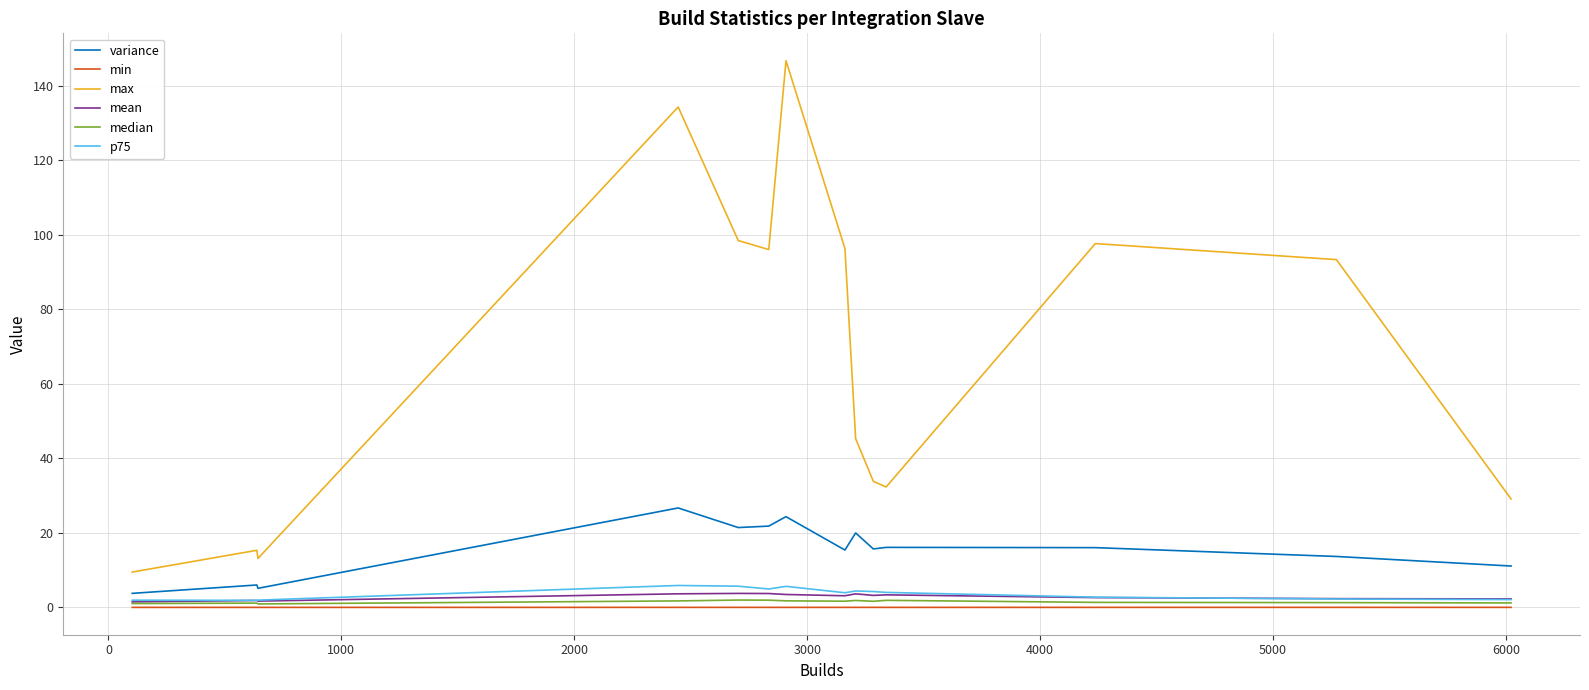

True or false: variance and max cross at least once.

False